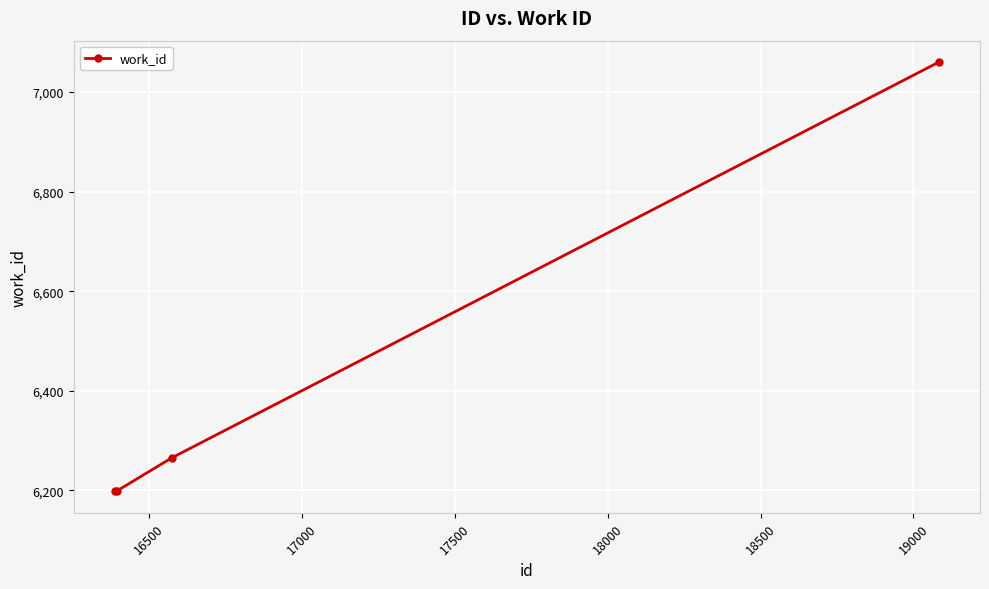

Count the number of data series in this chart.

1